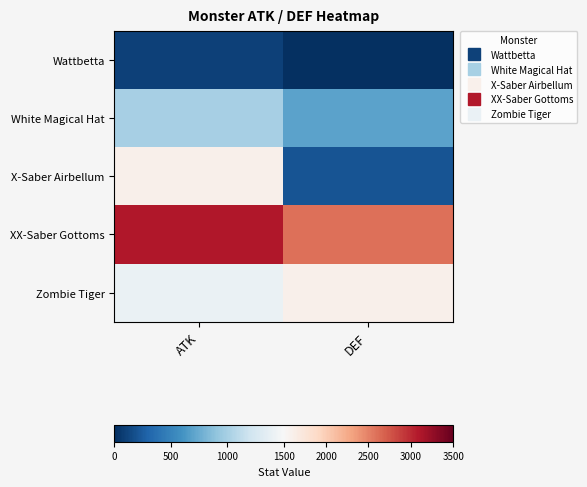

Reading left to right, list all the values displayed in this chart.

Wattbetta: ATK=100	DEF=0
White Magical Hat: ATK=1000	DEF=700
X-Saber Airbellum: ATK=1600	DEF=200
XX-Saber Gottoms: ATK=3100	DEF=2600
Zombie Tiger: ATK=1400	DEF=1600